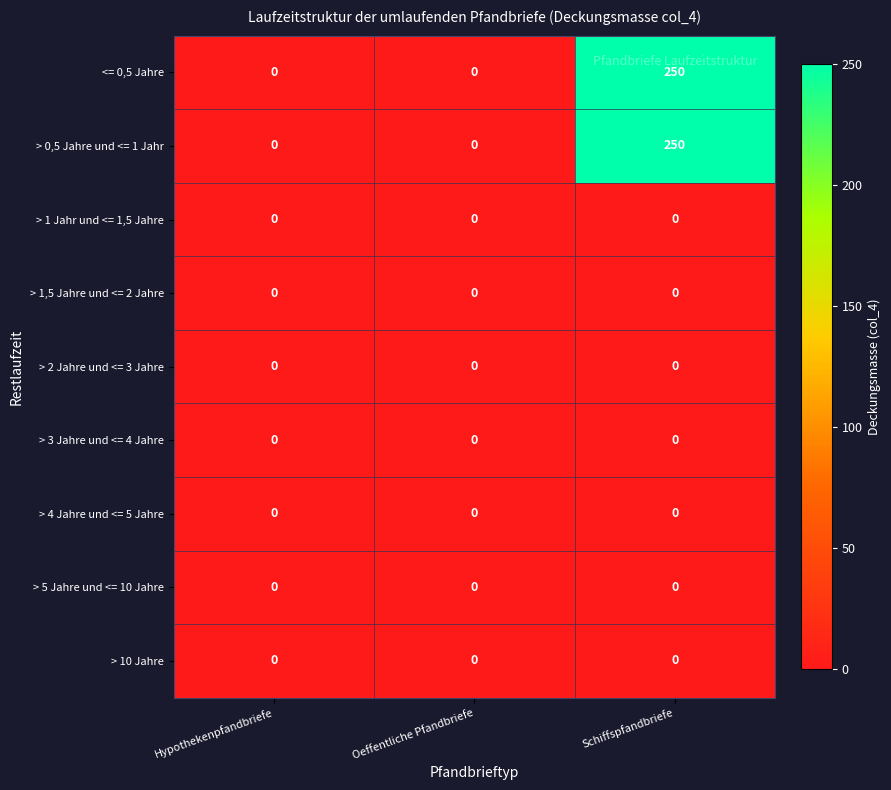

The > 4 Jahre und <= 5 Jahre series shows 0 at Schiffspfandbriefe. True or false?

True